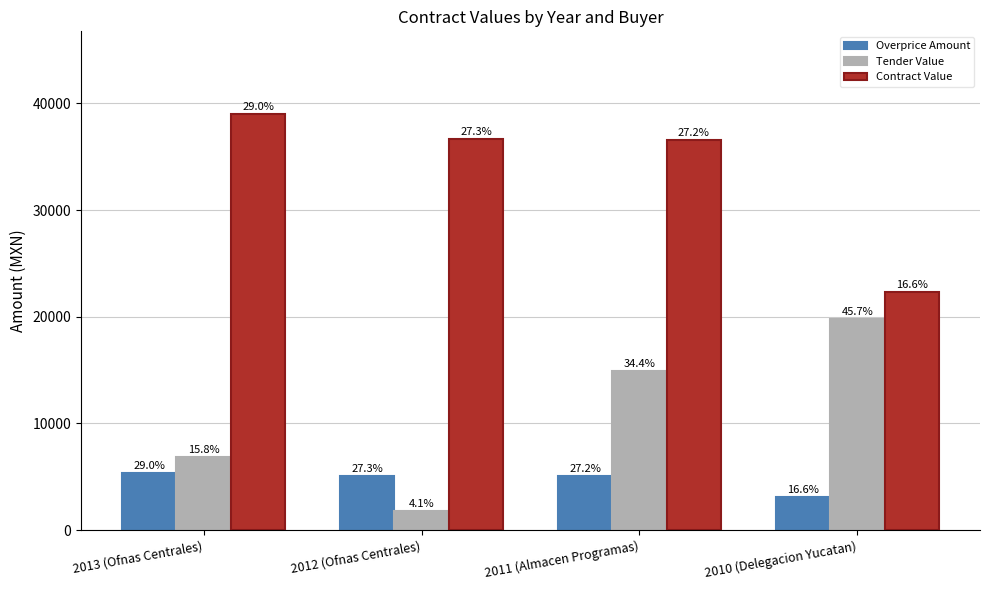

What is the label of the 3rd bar from the right?

2012 (Ofnas Centrales)